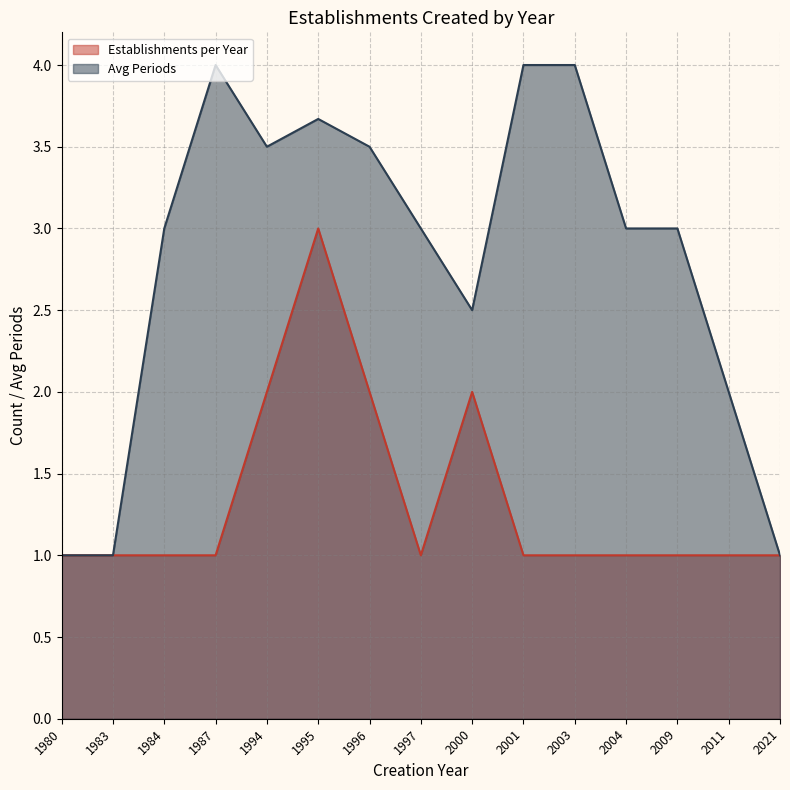

What is the value of the Establishments per Year point at the 8th from the left?

1.0